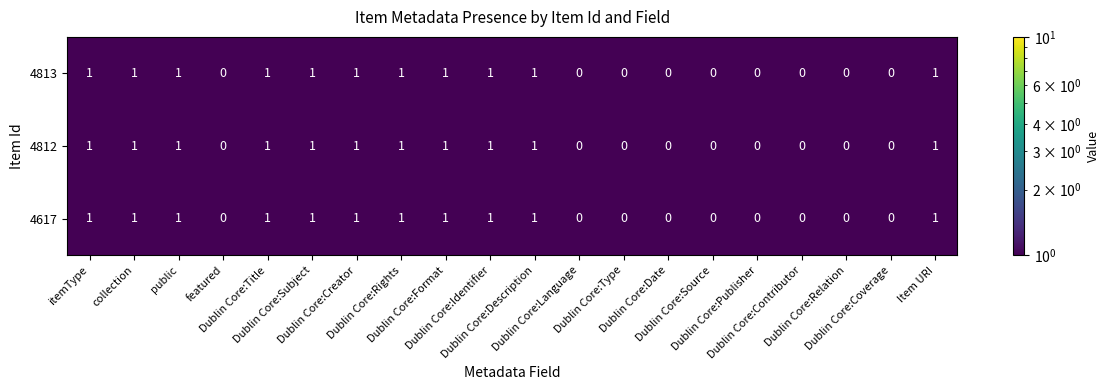

What is the sum of all 4617 values?

11